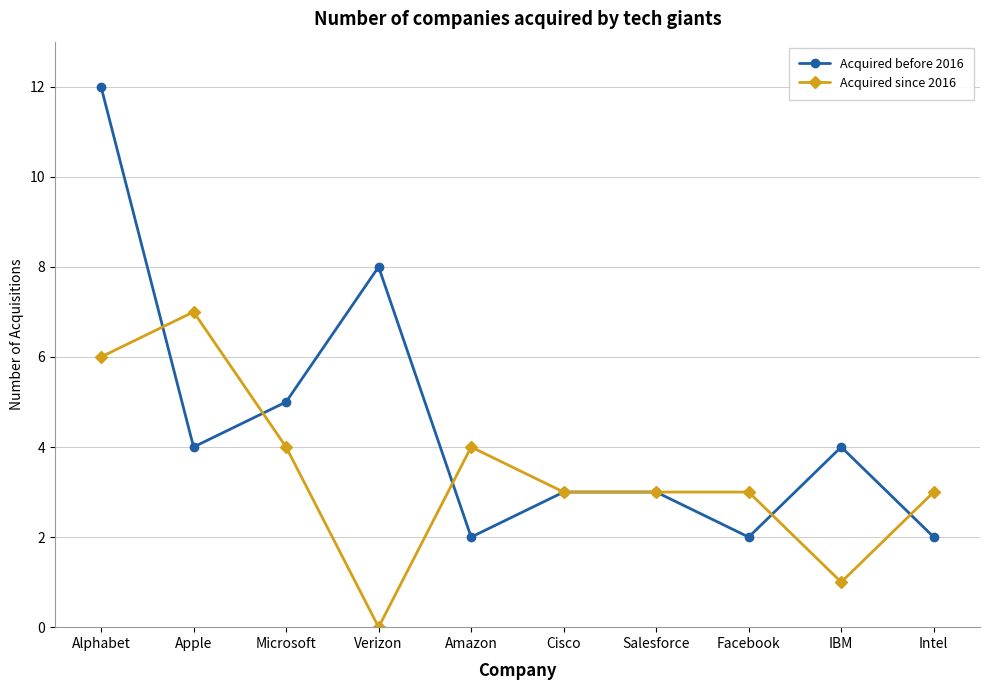

The Acquired since 2016 series shows 0 at IBM. True or false?

False